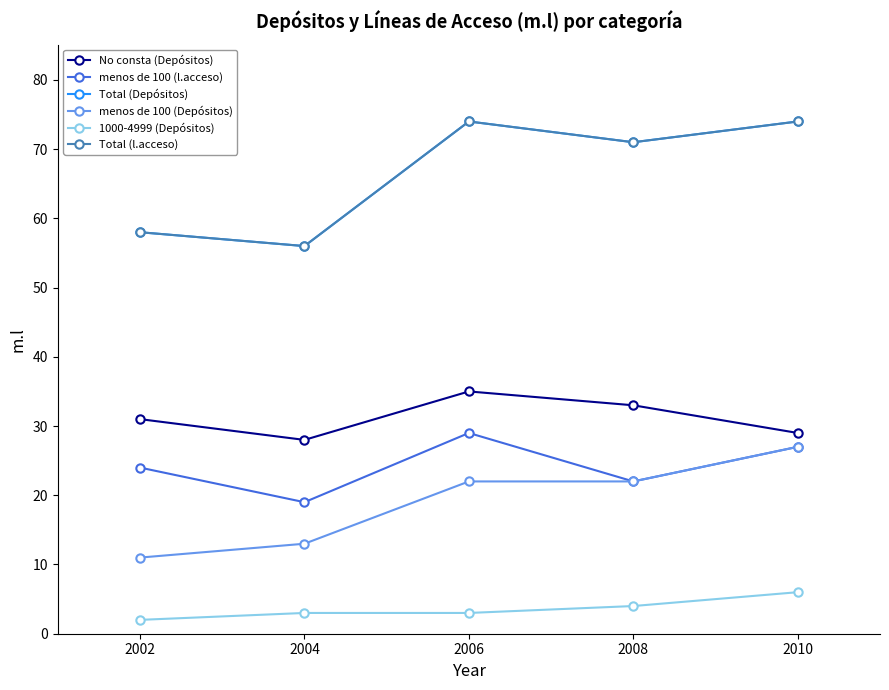

What value does the No consta (Depósitos) series have at 2010?

29